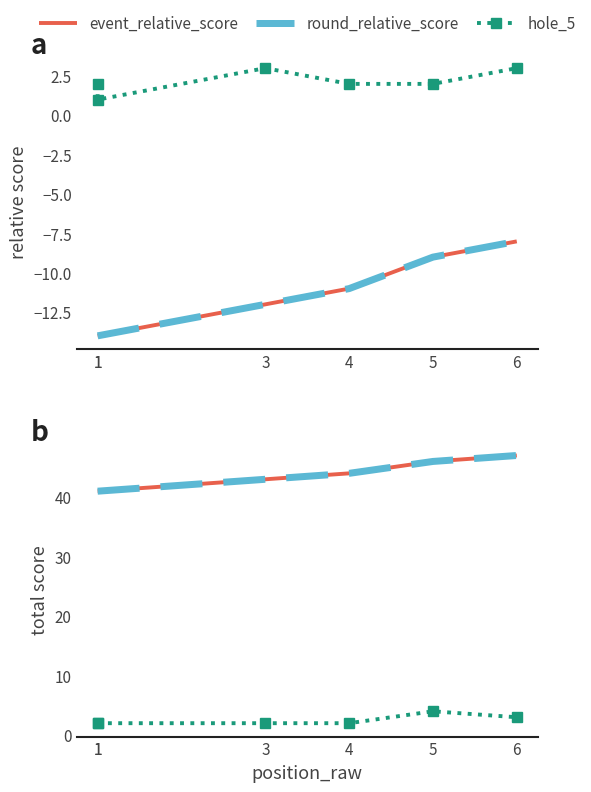

What is the difference between the maximum and second lowest values in the round_total_score series?

6